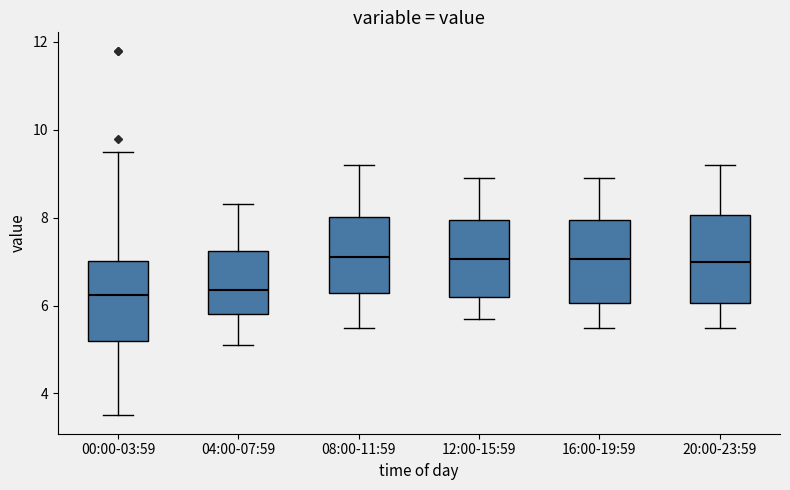

Reading left to right, transcribe this box plot: for each box, give where its median line is, the range the box spans, and where its two whiskers end, as read against the y-axis. The values are not printed on the chart, so give them approximately, as read against the axis.

00:00-03:59: median 6.2, box 5.2 to 7.0, whiskers 3.6 to 9.6
04:00-07:59: median 6.4, box 5.8 to 7.2, whiskers 5.2 to 8.4
08:00-11:59: median 7.2, box 6.2 to 8.0, whiskers 5.6 to 9.2
12:00-15:59: median 7.0, box 6.2 to 8.0, whiskers 5.8 to 9.0
16:00-19:59: median 7.0, box 6.0 to 8.0, whiskers 5.6 to 9.0
20:00-23:59: median 7.0, box 6.0 to 8.0, whiskers 5.6 to 9.2